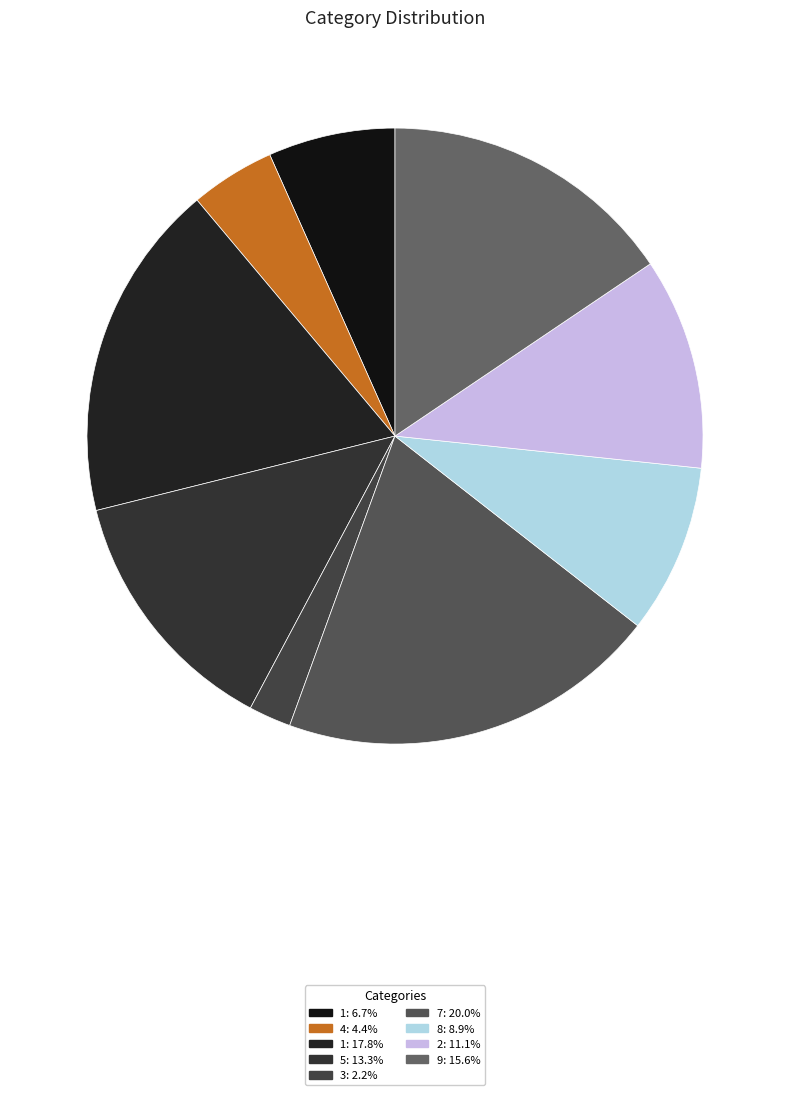

How many slices are in this pie chart?

9